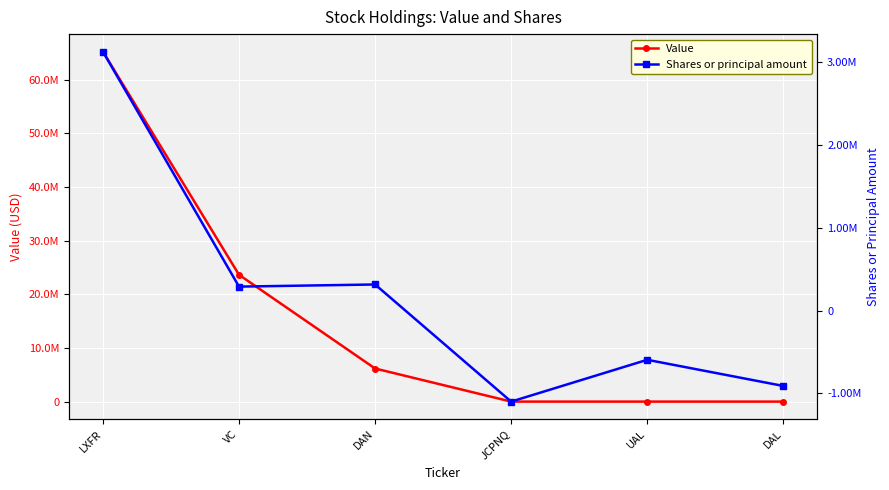

What is the highest value of the Value series?

65208000